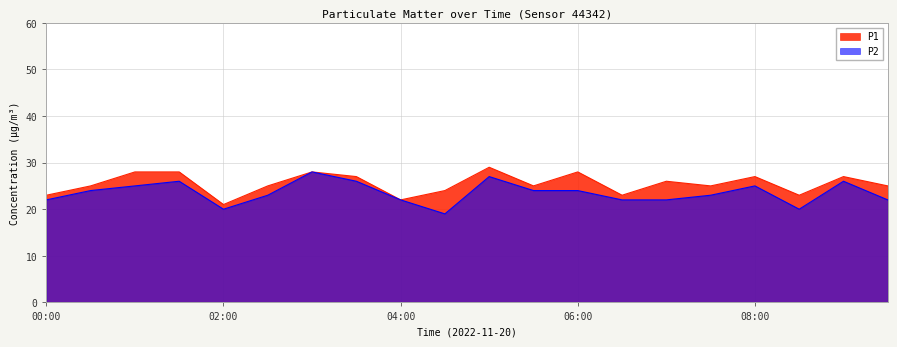

What is the label of the 15th point from the left?

07:00